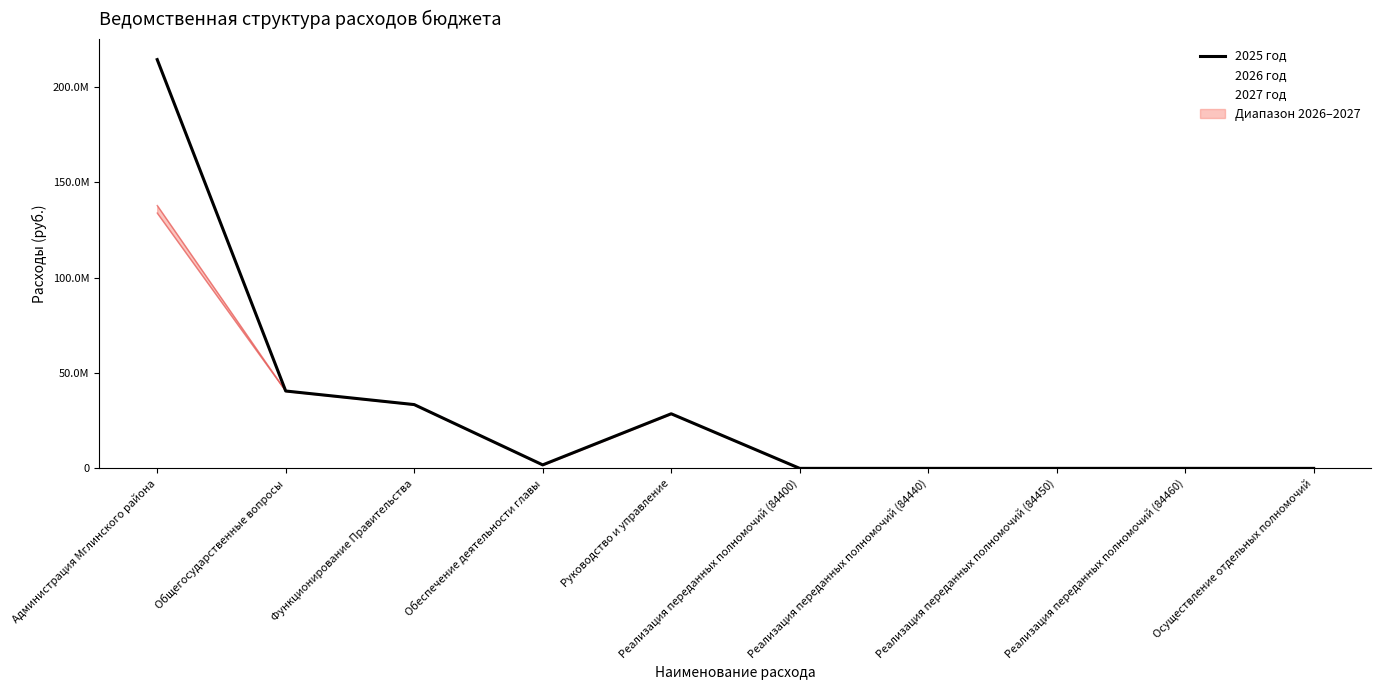

Which series has the largest total across all categories?

2025 год